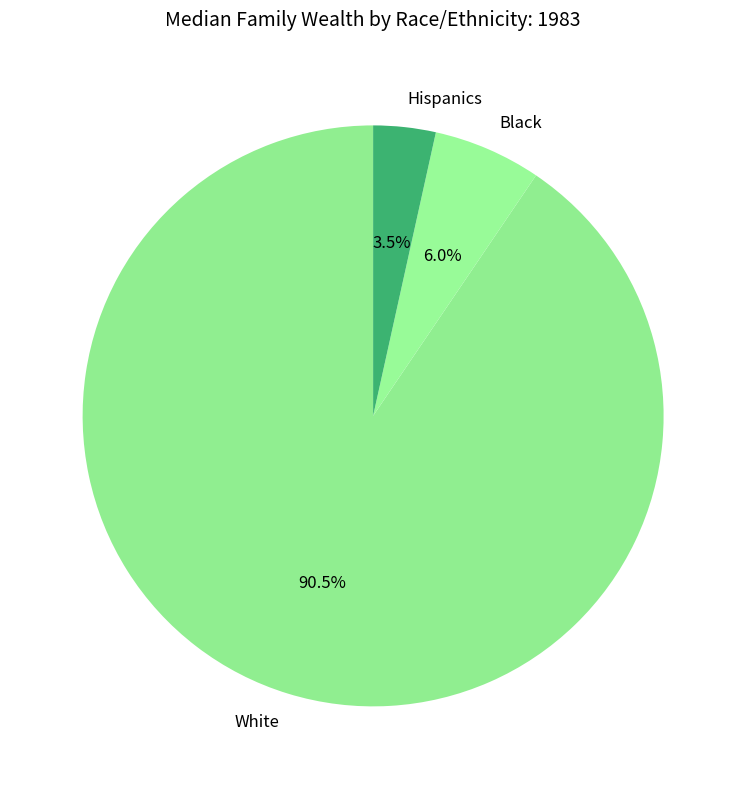

Combined, what portion of the pie is Black and White?

96.5%